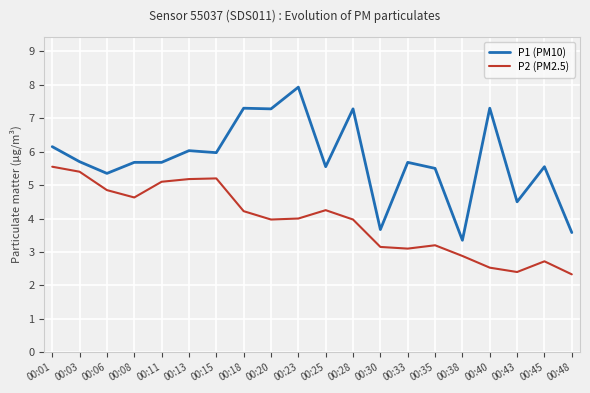

What is the difference between the P1 (PM10) values at 00:45 and 00:15?

0.4